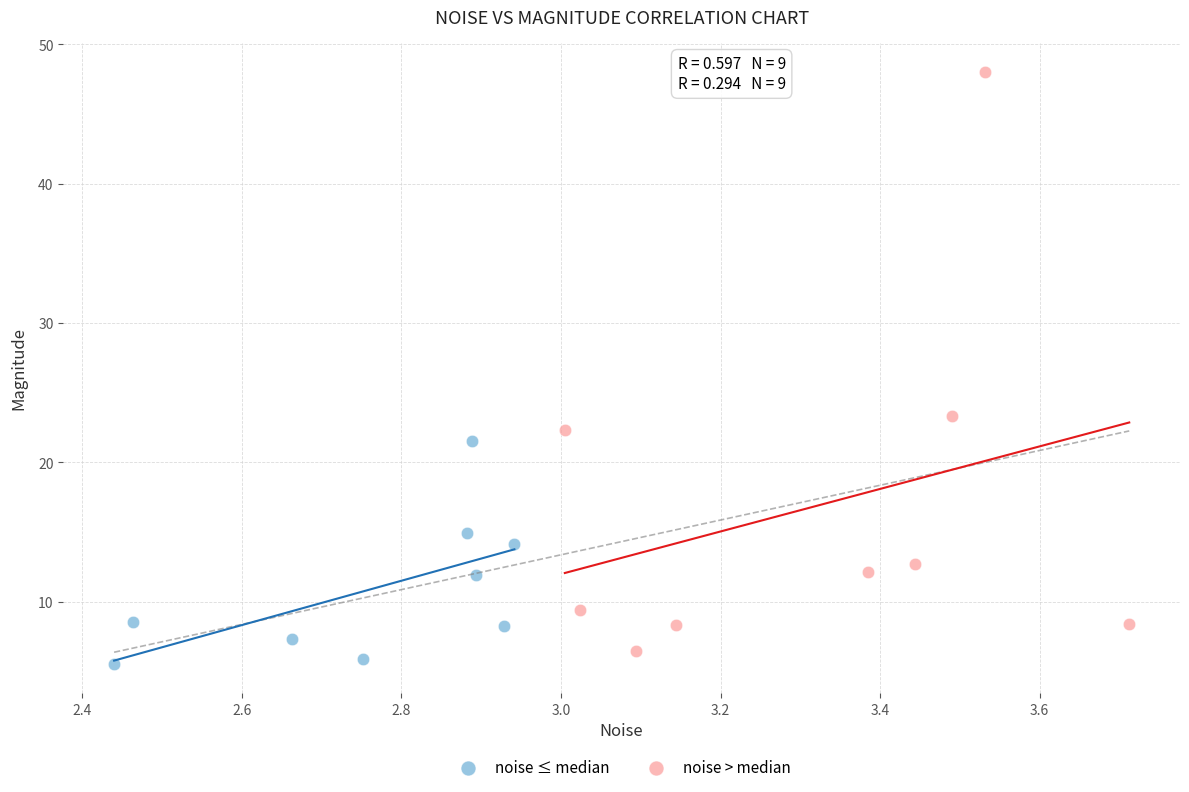

Which series has the largest Y range (max minus min)?

noise > median